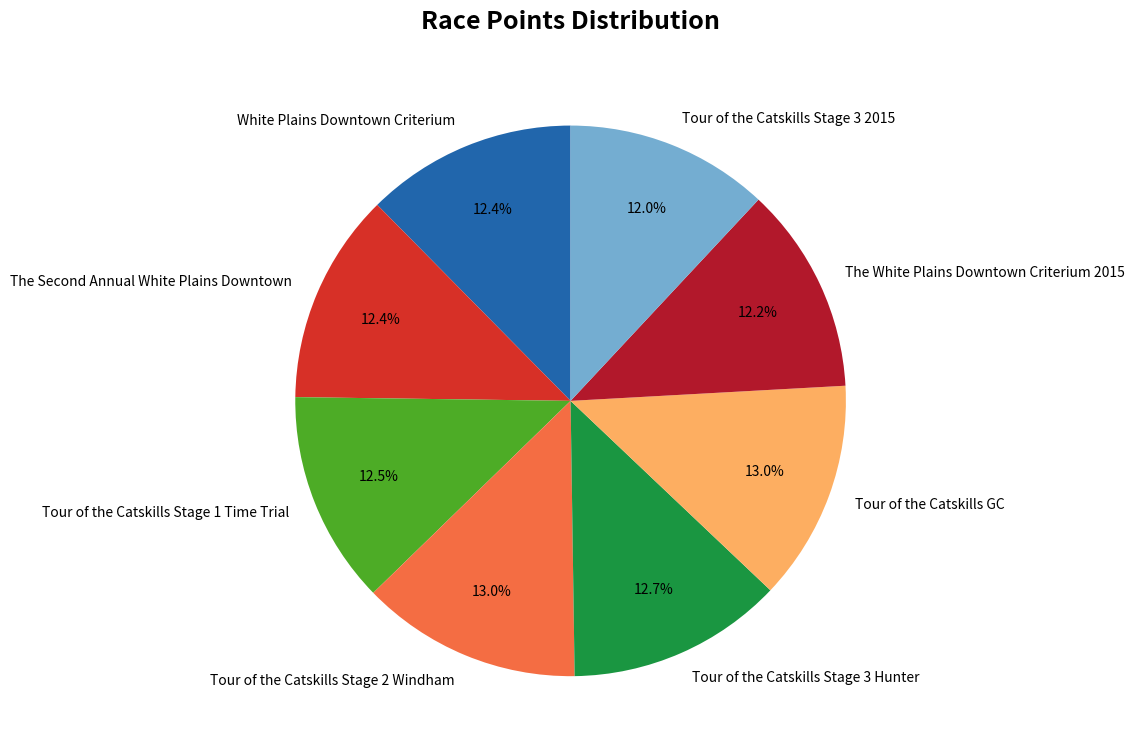

Approximately how many times larger is the value at Tour of the Catskills Stage 3 Hunter compared to White Plains Downtown Criterium?

1.0